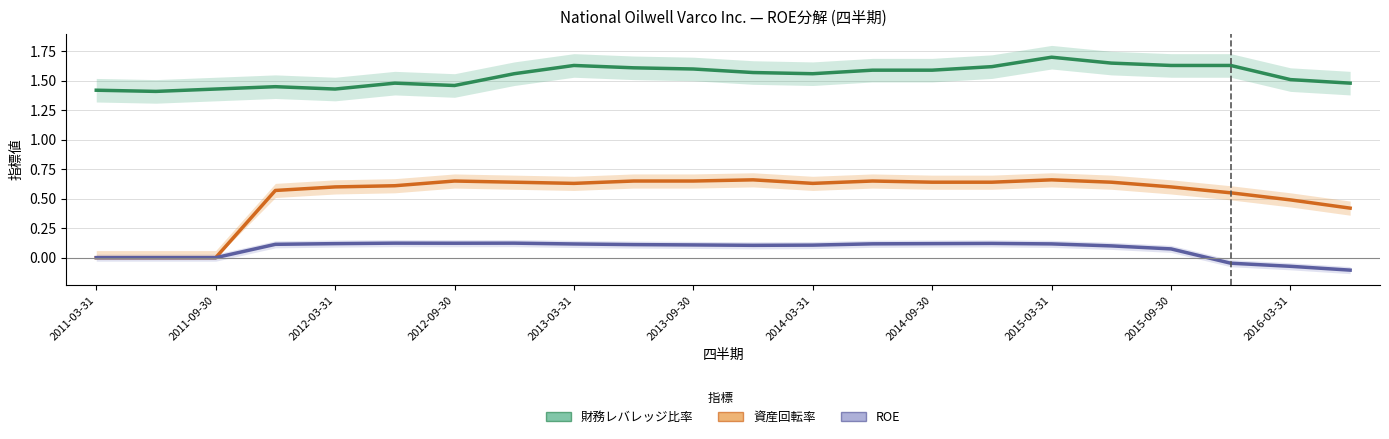

How many lines are shown in the chart?

3